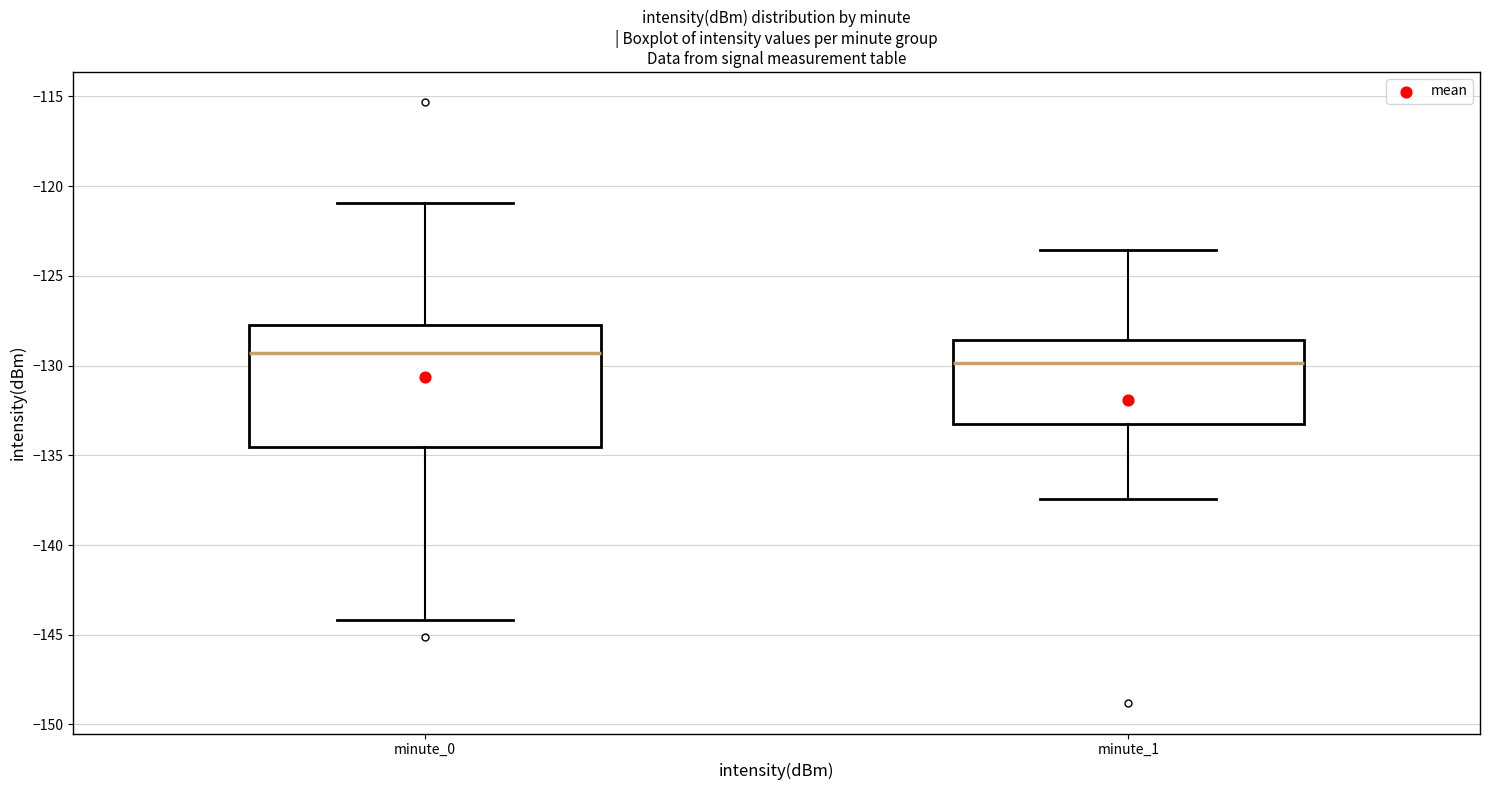

Reading left to right, read every box against the y-axis: the position of its median line, the range the box covers, and the ends of its whiskers. The values are not printed on the chart, so give them approximately, as read against the axis.

minute_0: median -129.5, box -134.5 to -127.5, whiskers -144.0 to -121.0
minute_1: median -130.0, box -133.5 to -128.5, whiskers -137.5 to -123.5